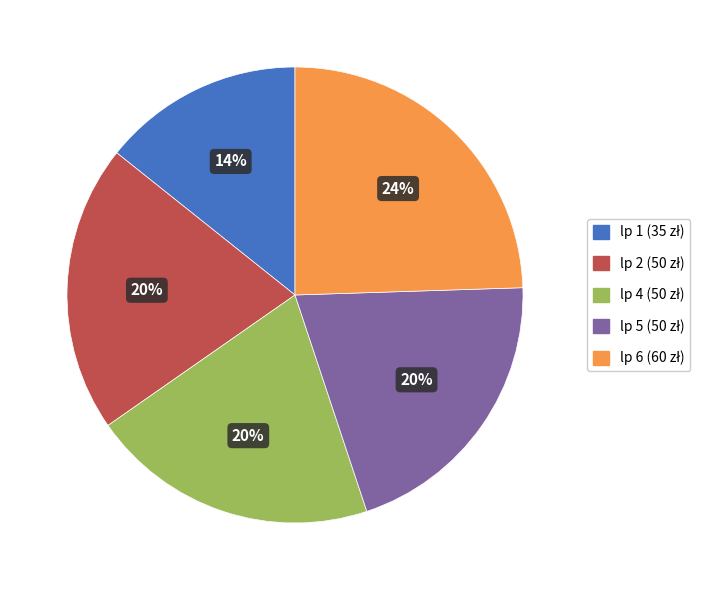

Does any single category account for the majority?

No